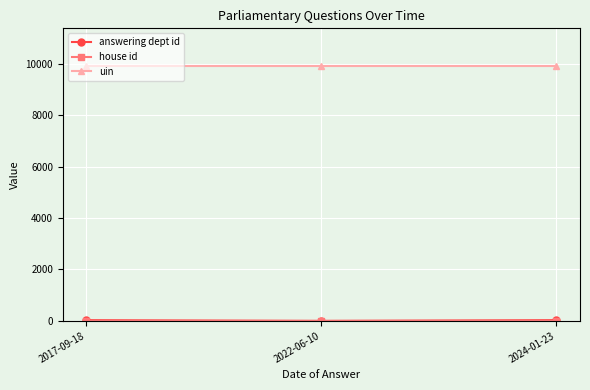

Which series has the largest total across all categories?

uin